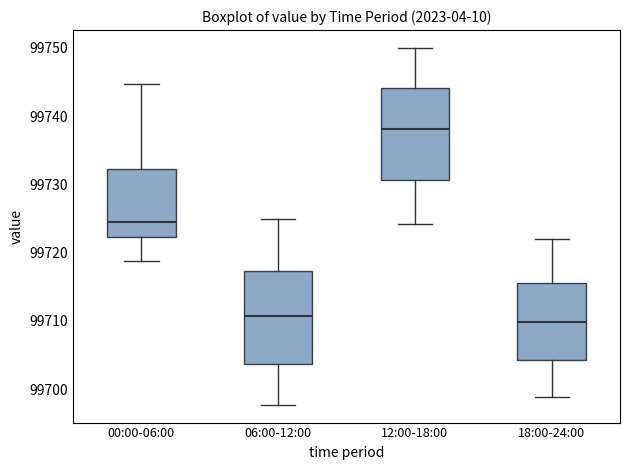

Reading left to right, transcribe this box plot: for each box, give where its median line is, the range the box spans, and where its two whiskers end, as read against the y-axis. The values are not printed on the chart, so give them approximately, as read against the axis.

00:00-06:00: median 99724, box 99722 to 99732, whiskers 99719 to 99745
06:00-12:00: median 99711, box 99704 to 99717, whiskers 99698 to 99725
12:00-18:00: median 99738, box 99731 to 99744, whiskers 99724 to 99750
18:00-24:00: median 99710, box 99704 to 99716, whiskers 99699 to 99722